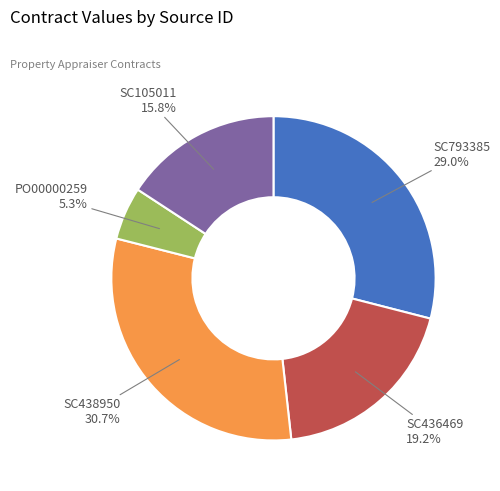

Does any single category account for the majority?

No